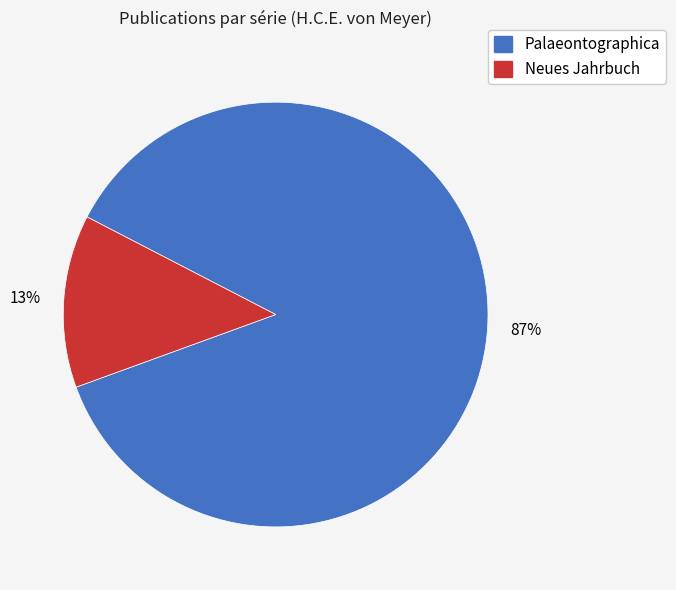

Which slice is the largest?

Palaeontographica